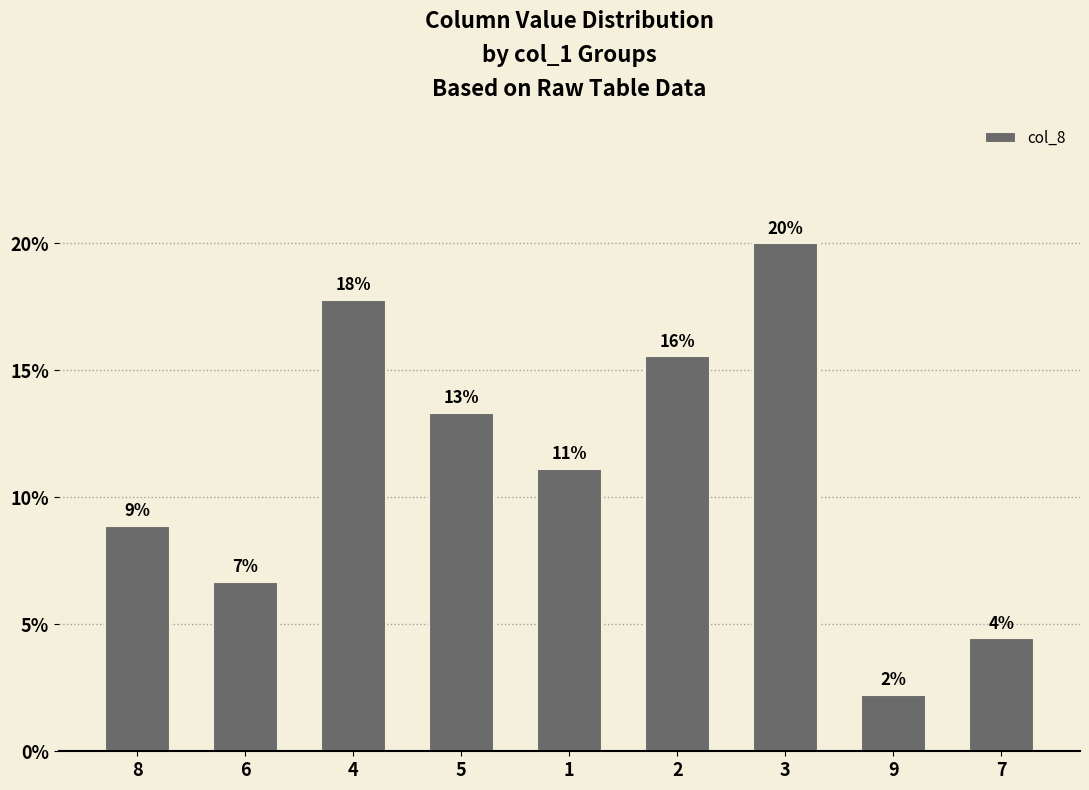

List the labels in order of value, smallest first.

9, 7, 6, 8, 1, 5, 2, 4, 3